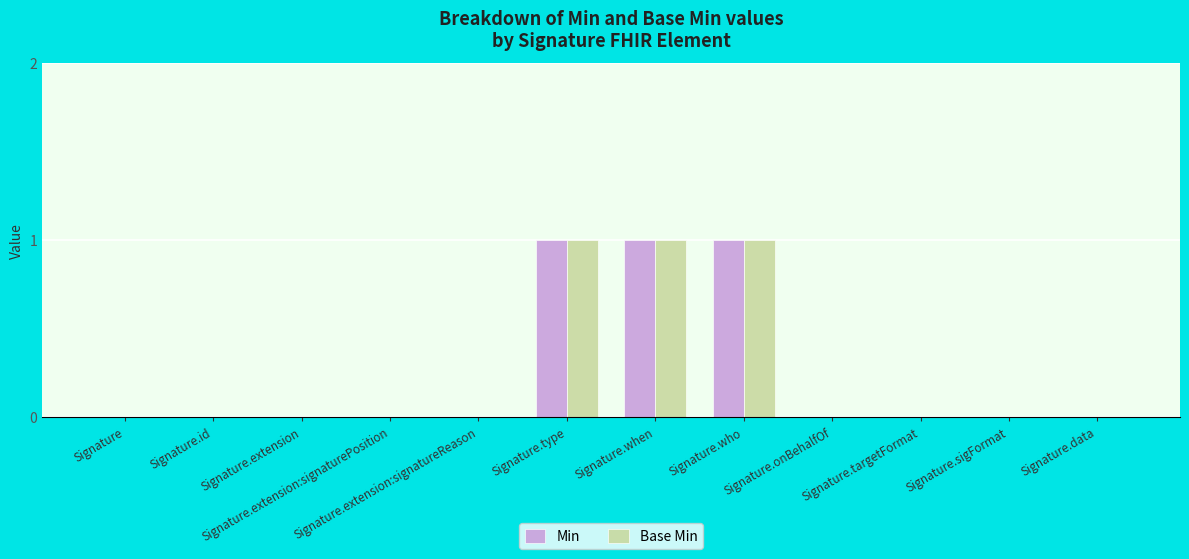

Reading right to left, transcribe all the data shown in this chart.

Min: Signature.data=0	Signature.sigFormat=0	Signature.targetFormat=0	Signature.onBehalfOf=0	Signature.who=1	Signature.when=1	Signature.type=1	Signature.extension:signatureReason=0	Signature.extension:signaturePosition=0	Signature.extension=0	Signature.id=0	Signature=0
Base Min: Signature.data=0	Signature.sigFormat=0	Signature.targetFormat=0	Signature.onBehalfOf=0	Signature.who=1	Signature.when=1	Signature.type=1	Signature.extension:signatureReason=0	Signature.extension:signaturePosition=0	Signature.extension=0	Signature.id=0	Signature=0